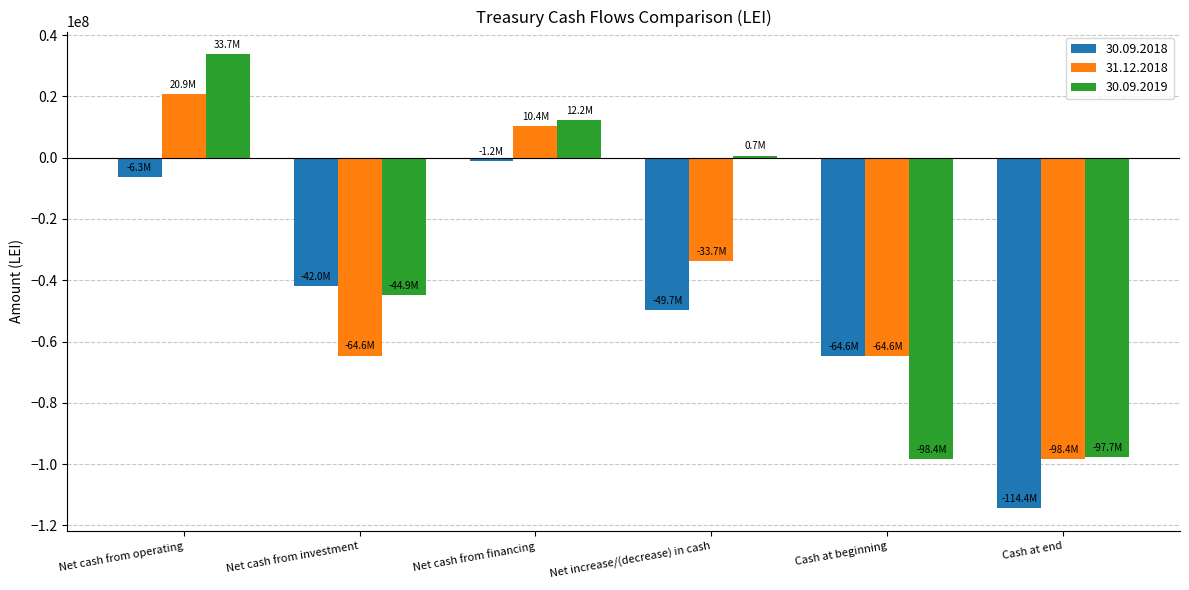

What is the sum of the 31.12.2018 values at Net cash from operating and Net cash from investment?

-43732938.0